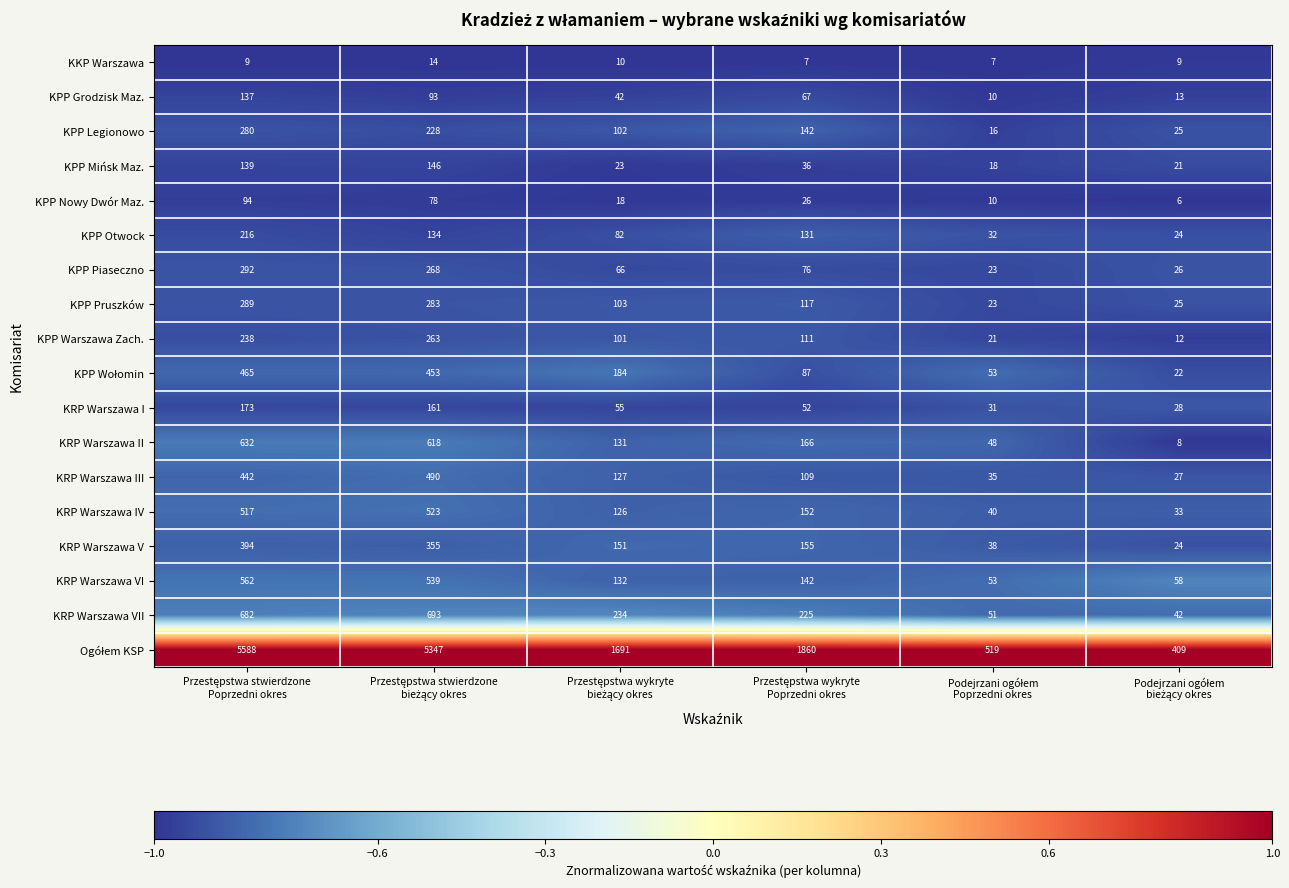

What is the average value of the KRP Warszawa III series?

205